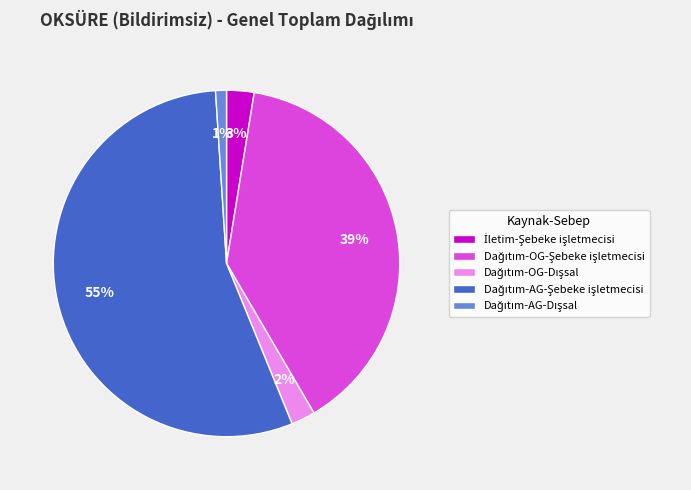

To the nearest percent, what is the average slice percentage?

20%